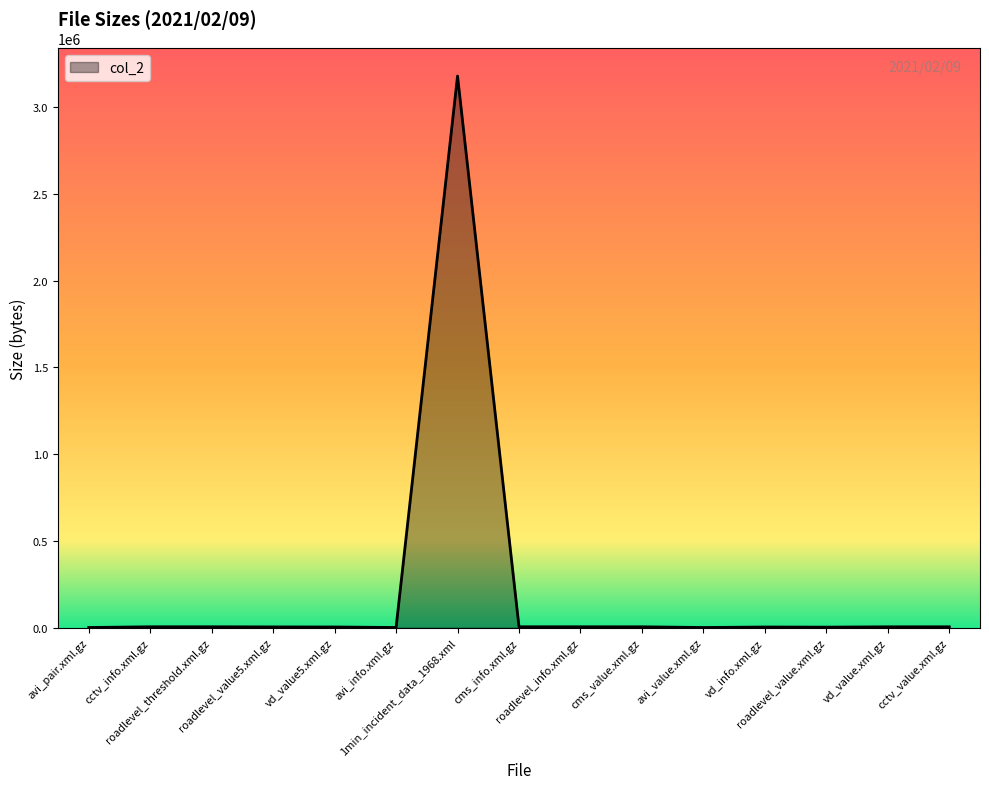

Where does the data first go above 5232?

cctv_info.xml.gz